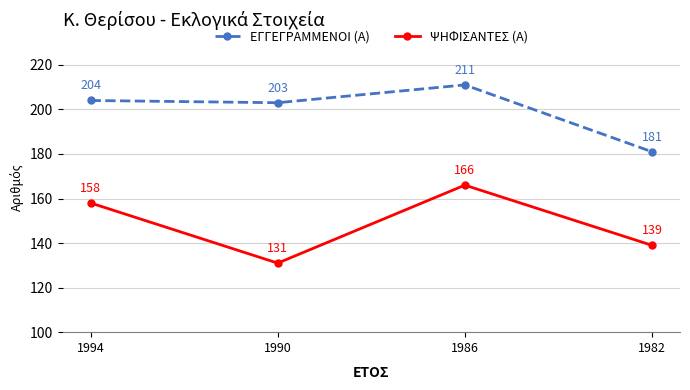

Rank the series at 1994 from highest to lowest value.

ΕΓΓΕΓΡΑΜΜΕΝΟΙ (Α), ΨΗΦΙΣΑΝΤΕΣ (Α)